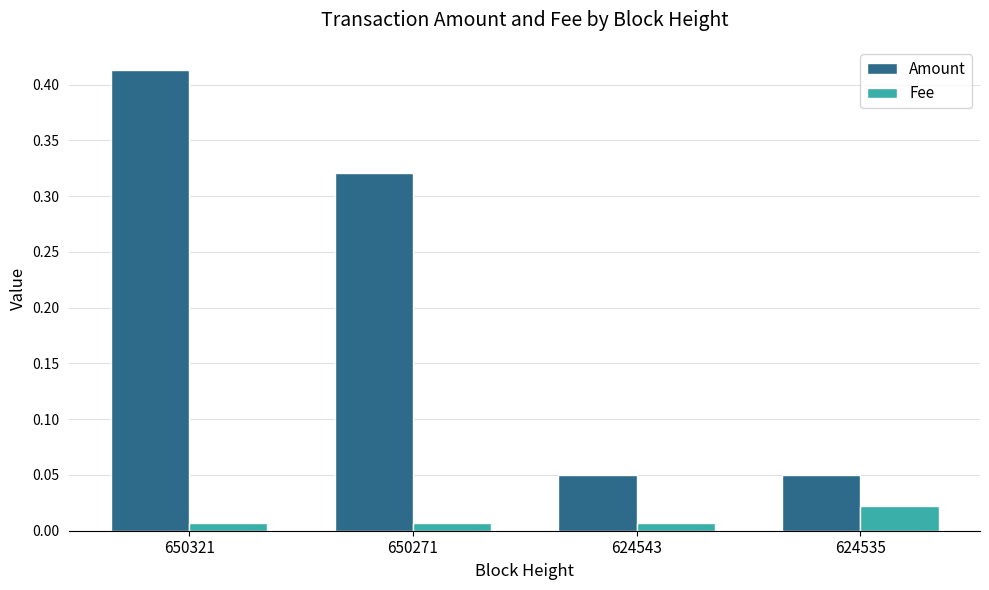

Rank the series by their average value, from lowest to highest.

Fee, Amount